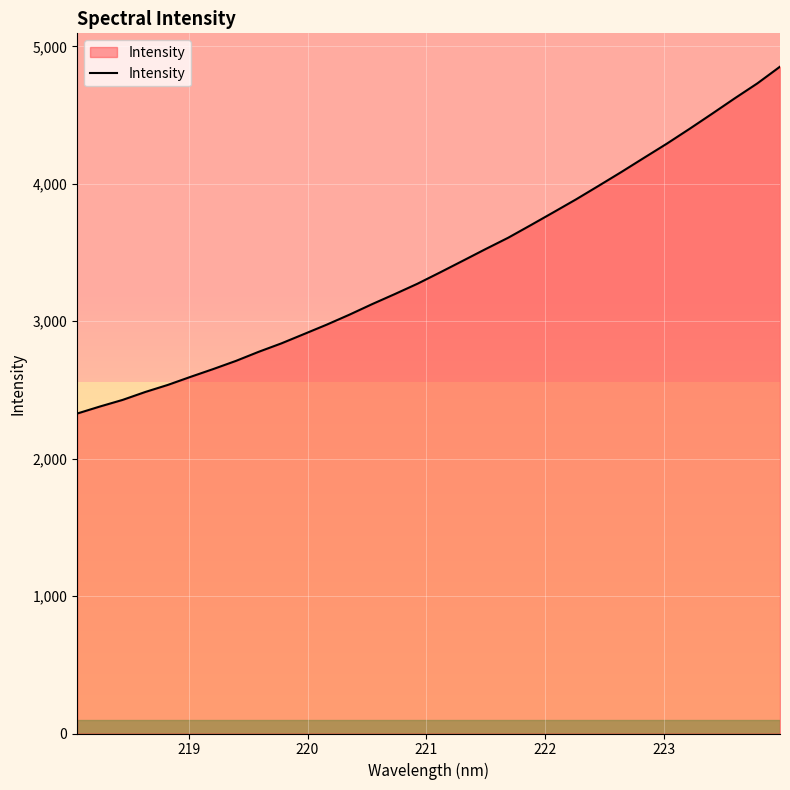

What is the smallest value displayed?

2328.4